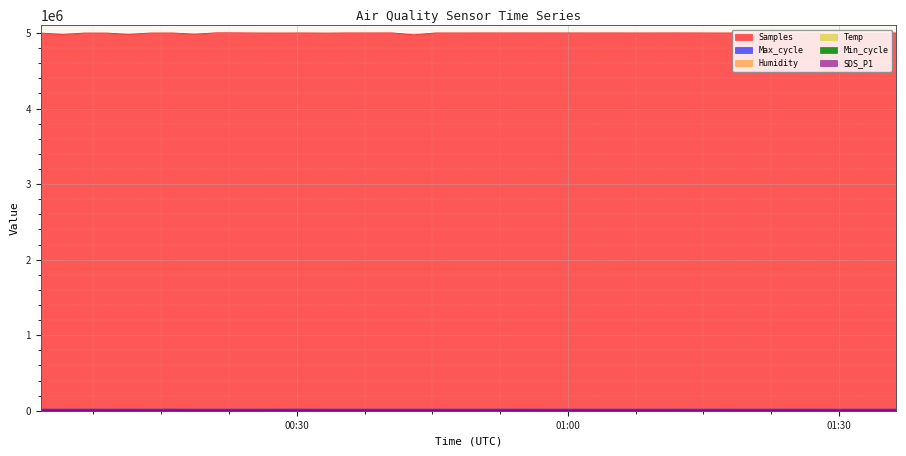

At which category does the chart reach its peak across all series?

2021/01/08 00:21:06